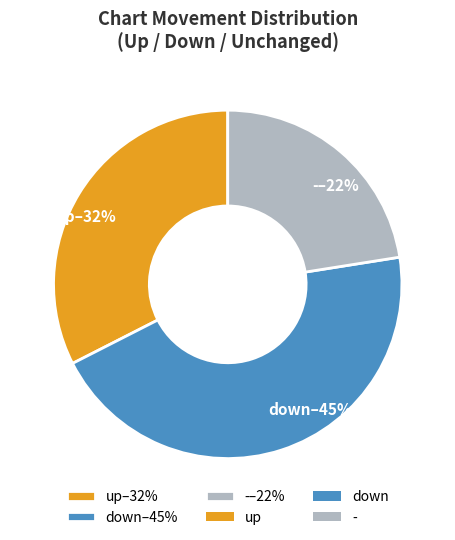

Is it true that up–32% is 32% of the pie?

True